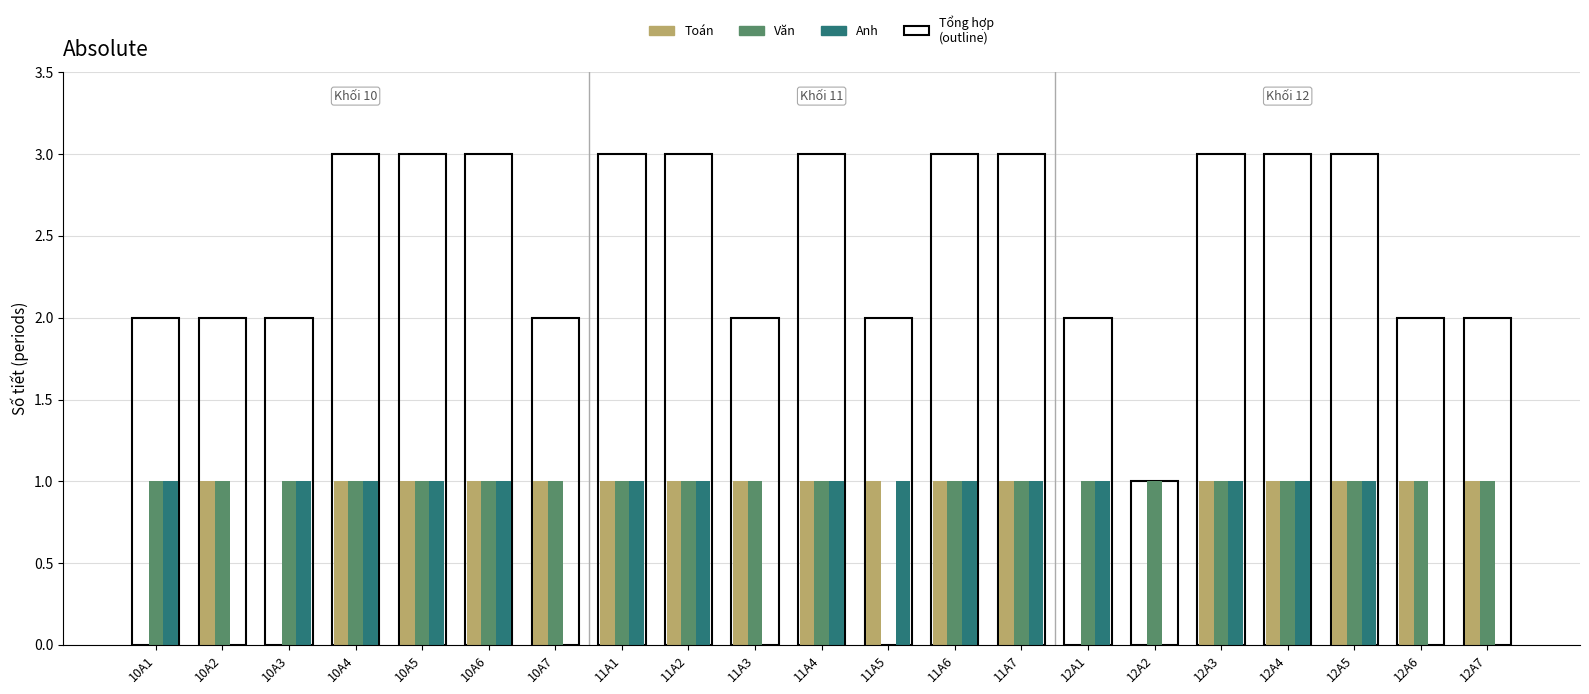

What is the greatest value displayed?

3